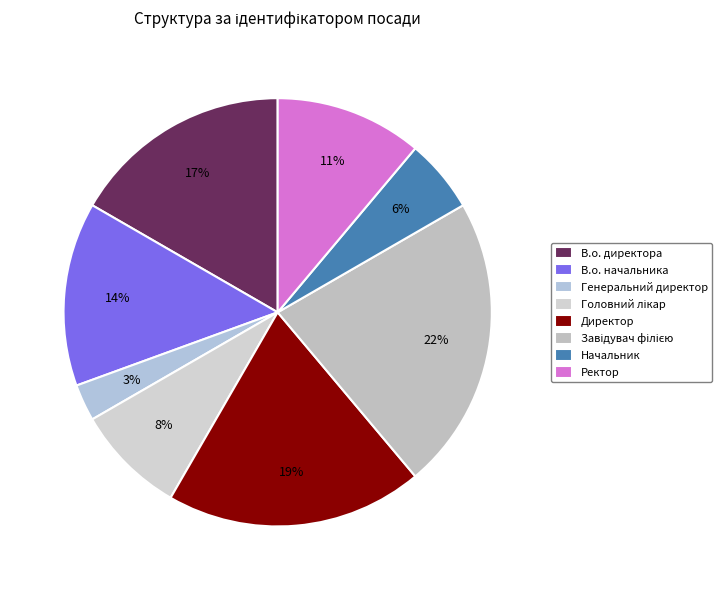

Count the number of slices in the pie.

8